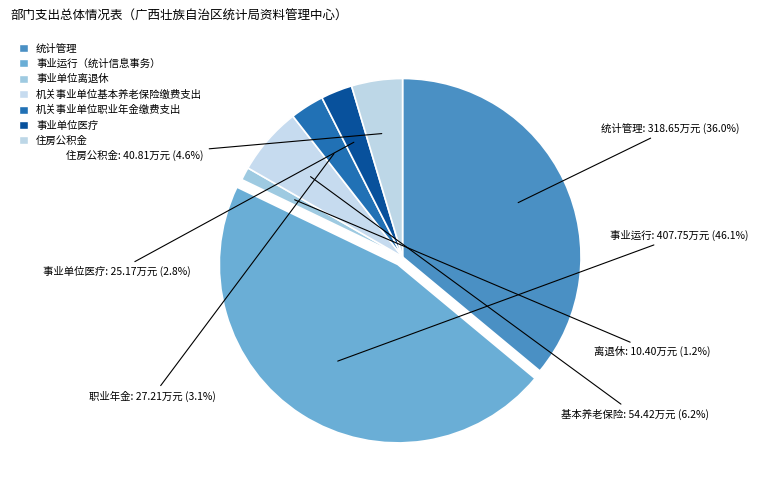

To the nearest percent, what is the average slice percentage?

14%